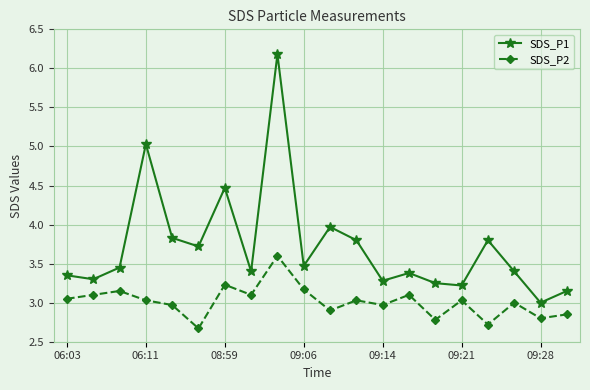

True or false: SDS_P1 and SDS_P2 cross at least once.

False